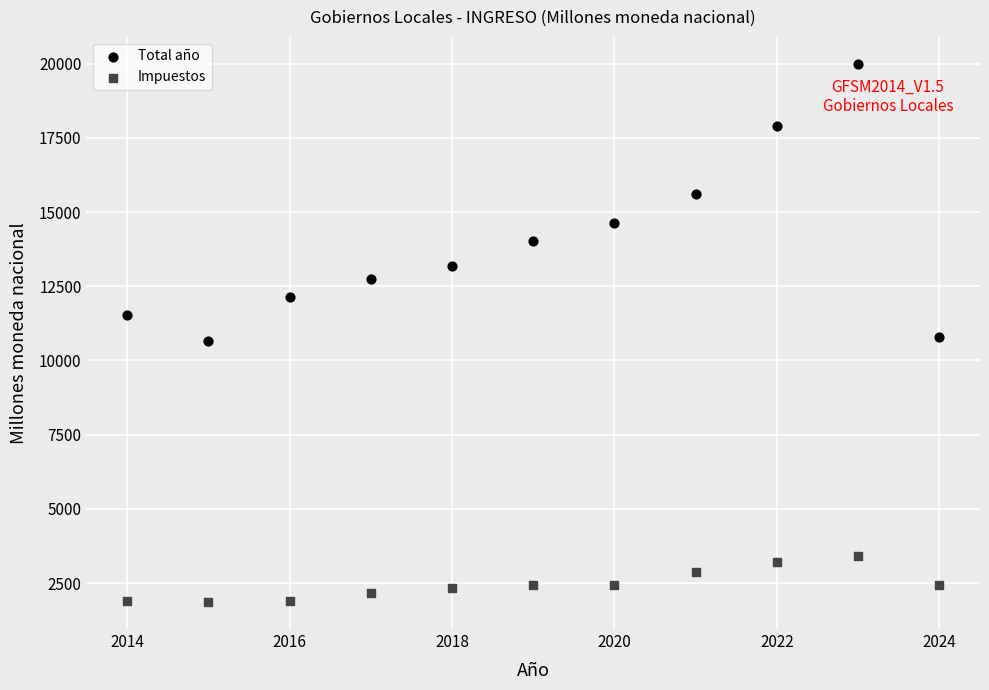

In the Total año series, what Y value is closest to 15331?

15621.2